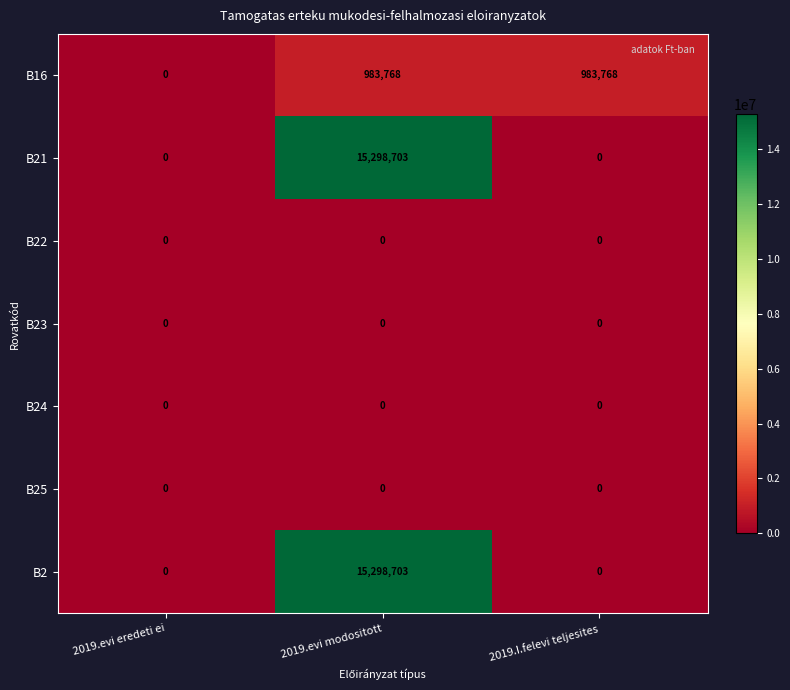

The B24 series shows 0 at 2019.I.felevi teljesites. True or false?

True